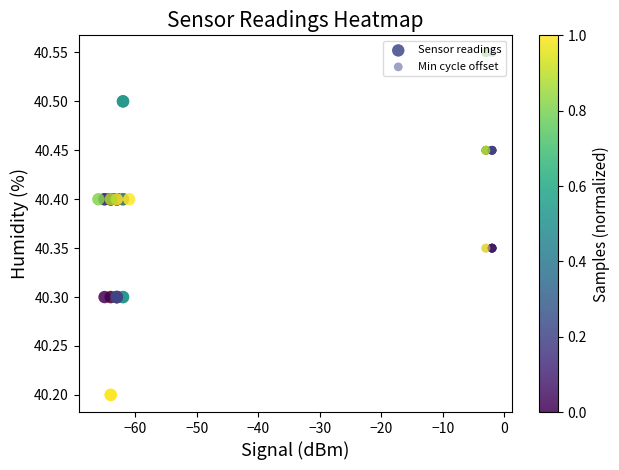

Which series has the largest total across all categories?

Min cycle offset